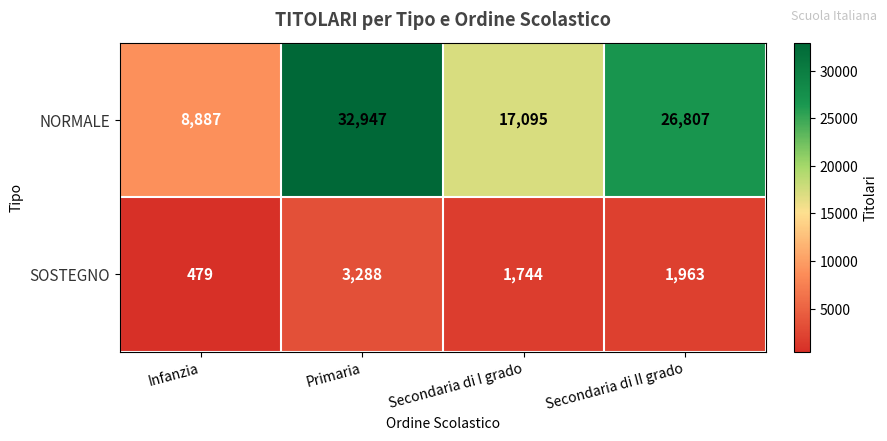

Reading left to right, list all the values displayed in this chart.

NORMALE: 8887	32947	17095	26807
SOSTEGNO: 479	3288	1744	1963